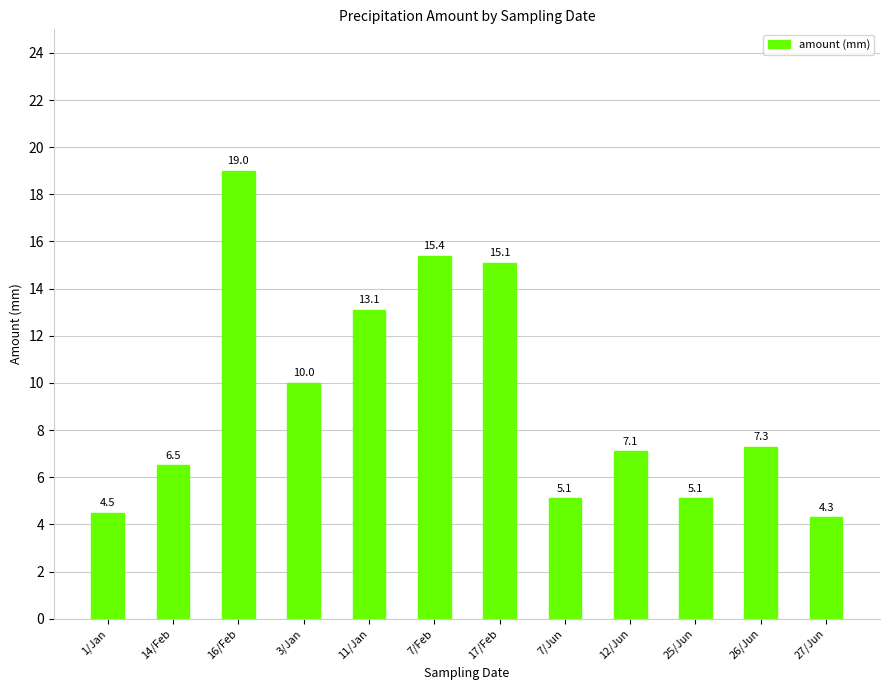

Which label corresponds to the largest value in the chart?

16/Feb